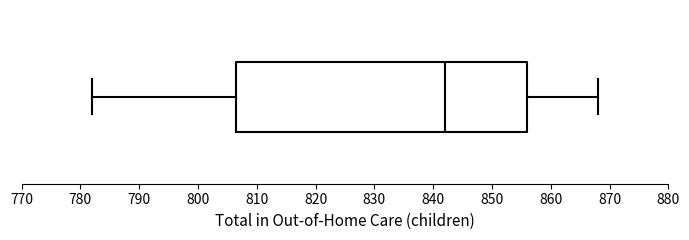

Read this box plot against the x-axis: the position of the median line, the range covered by the box, and the ends of both whiskers. The values are not printed on the chart, so give them approximately, as read against the axis.

median 842, box 807 to 856, whiskers 782 to 868